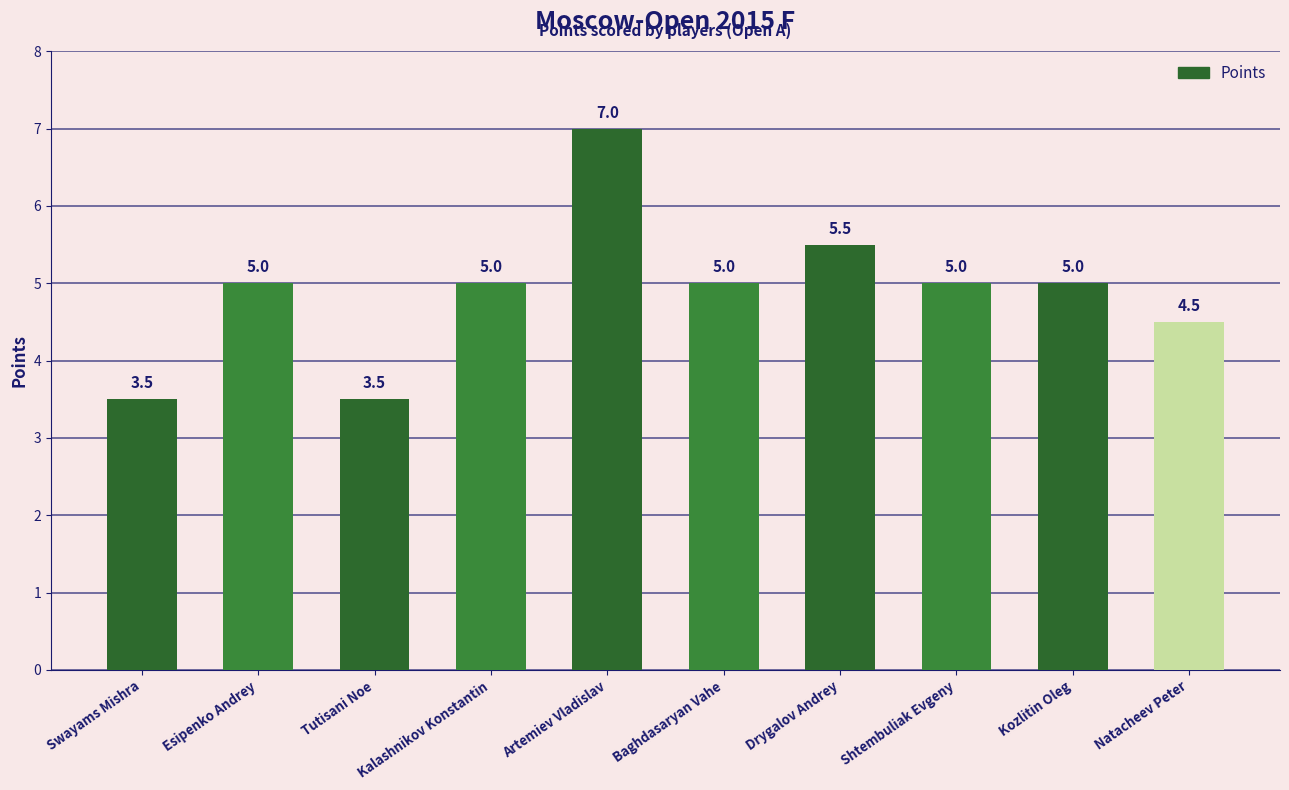

Approximately how many times larger is the value at Kozlitin Oleg compared to Drygalov Andrey?

0.9